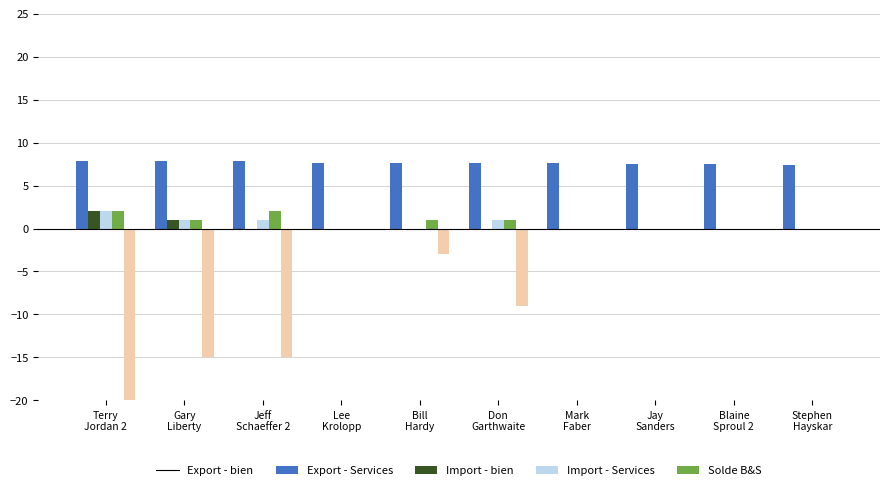

How many values in 2nds are above zero?

2